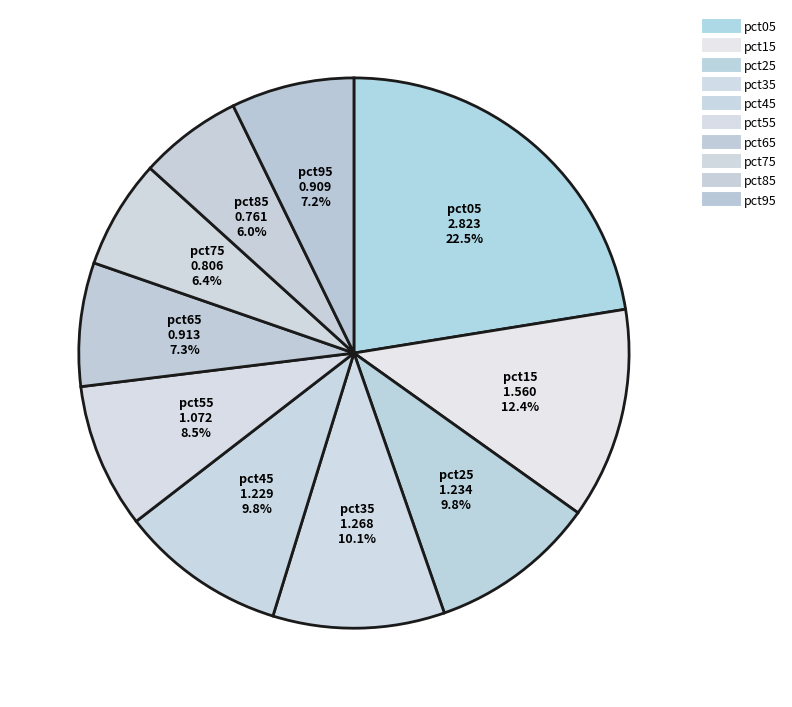

Between pct05 and pct85, which is larger?

pct05